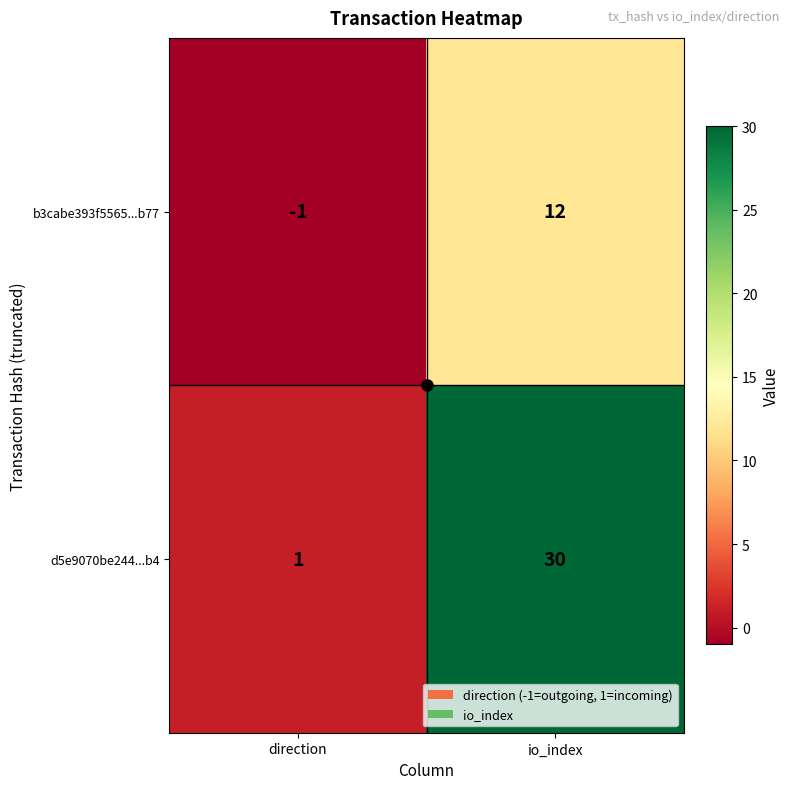

What is the sum of all b3cabe393f5565...b77 values?

11